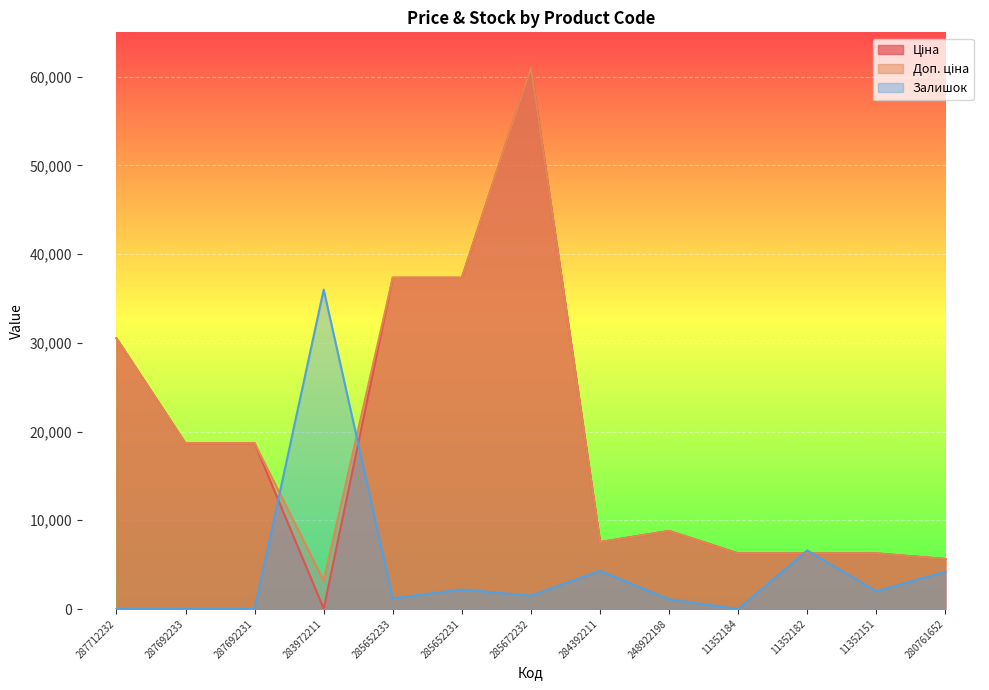

What is the sum of the Ціна values at 11352182 and 11352151?

12533.4